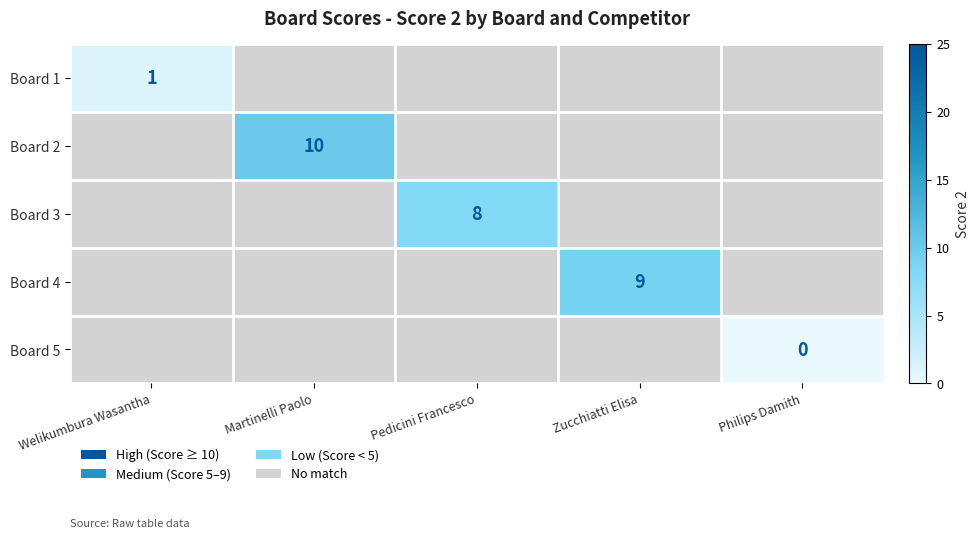

The value of Board 3 at Pedicini Francesco is 8. True or false?

True